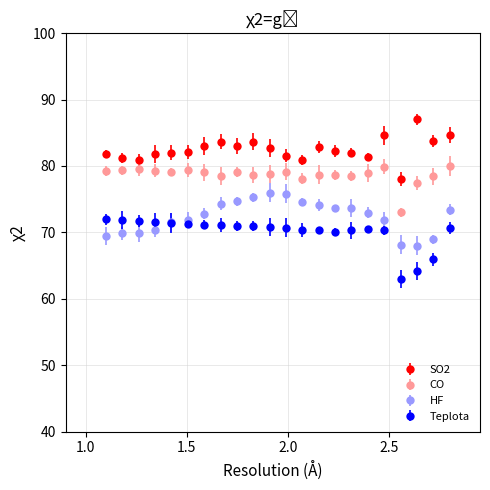

What are all the series names shown in the legend?

SO2, CO, HF, Teplota